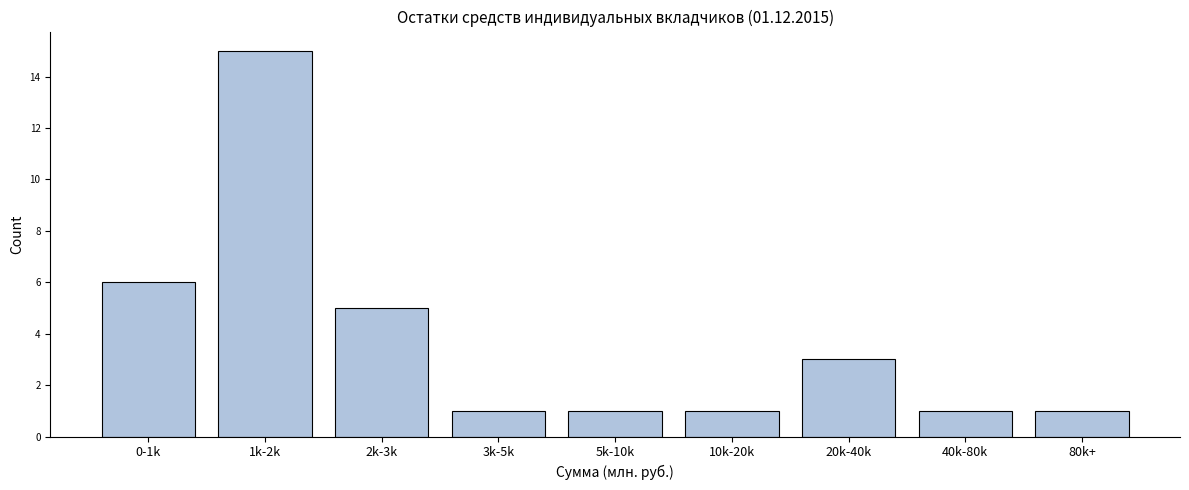

Reading left to right, extract all data points from this chart.

0-1k=6	1k-2k=15	2k-3k=5	3k-5k=1	5k-10k=1	10k-20k=1	20k-40k=3	40k-80k=1	80k+=1